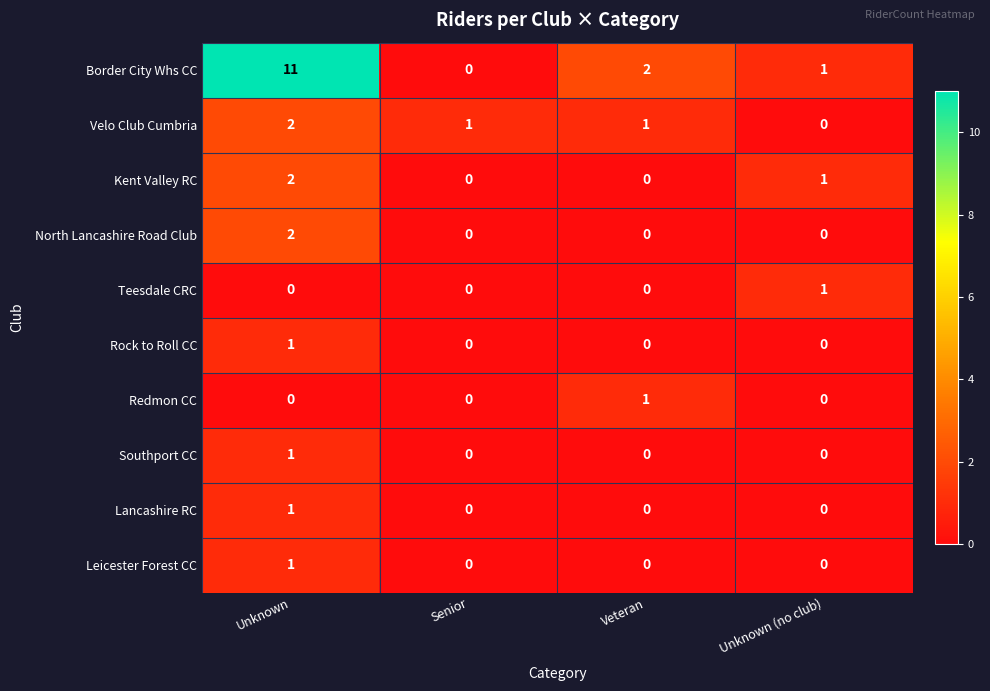

How many North Lancashire Road Club values are between 0 and 2?

4